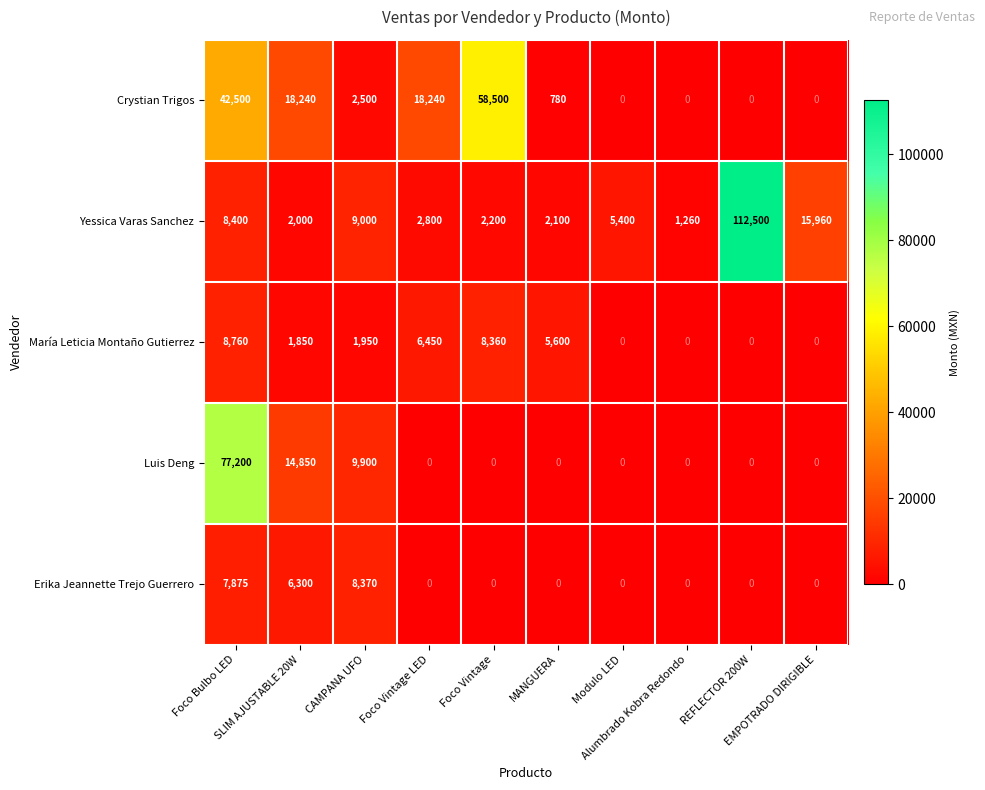

Rank the series at CAMPANA UFO from lowest to highest value.

María Leticia Montaño Gutierrez, Crystian Trigos, Erika Jeannette Trejo Guerrero, Yessica Varas Sanchez, Luis Deng